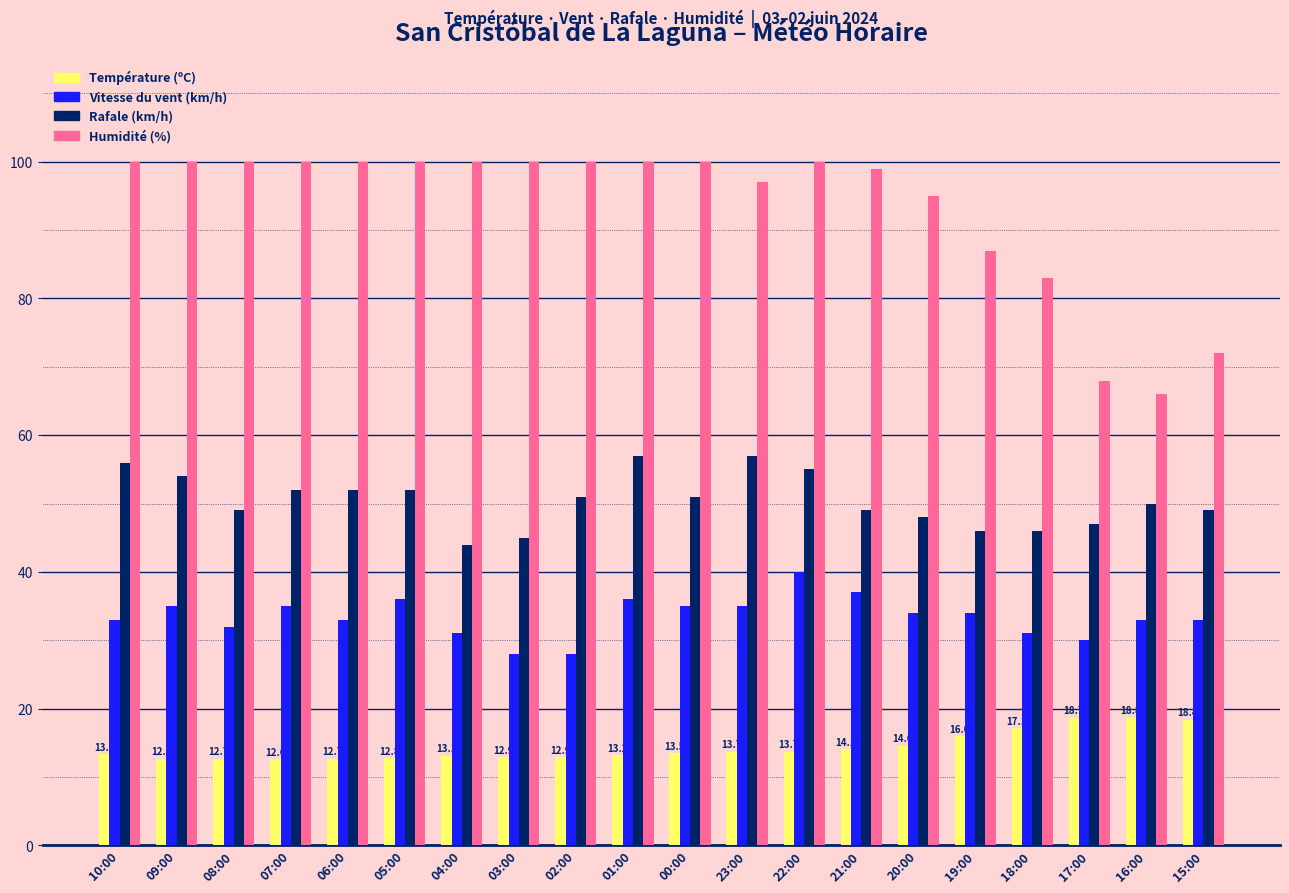

Which series has the largest total across all categories?

Humidité (%)